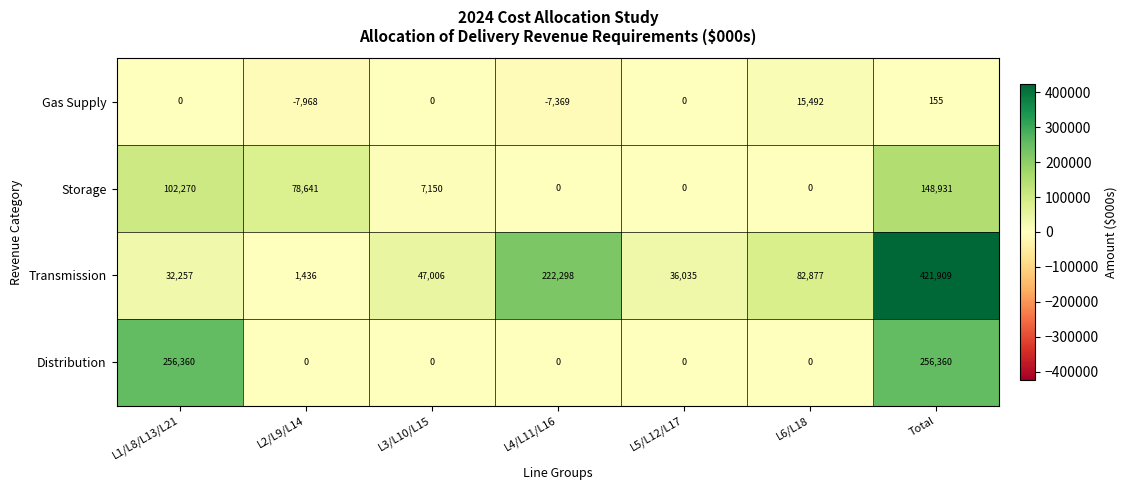

What is the approximate value of Transmission at L3/L10/L15, to the nearest 50?

47000